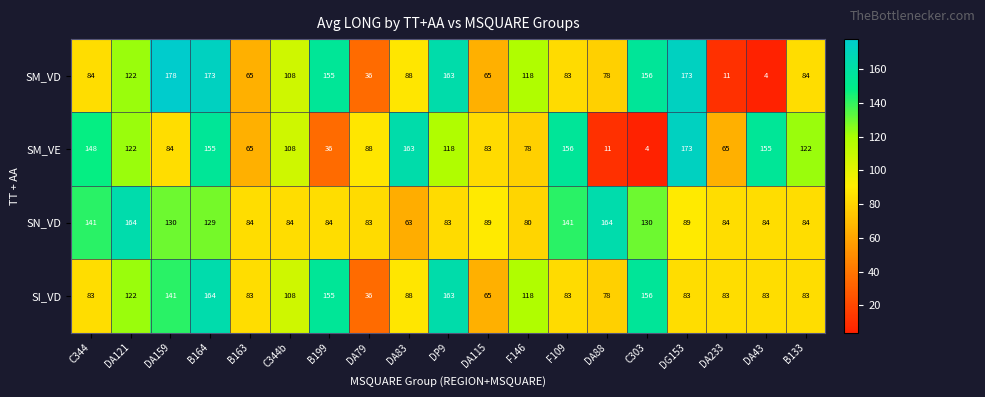

Which series has the largest range (max minus min)?

SM_VD